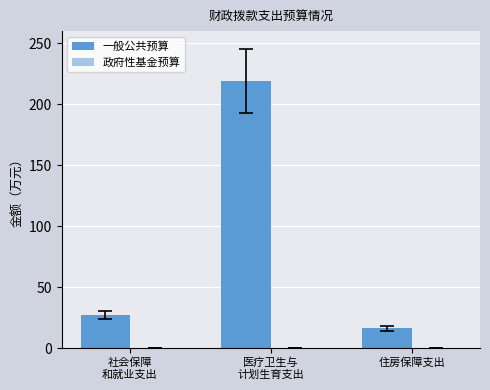

What is the value of the 3rd bar from the left?

16.3